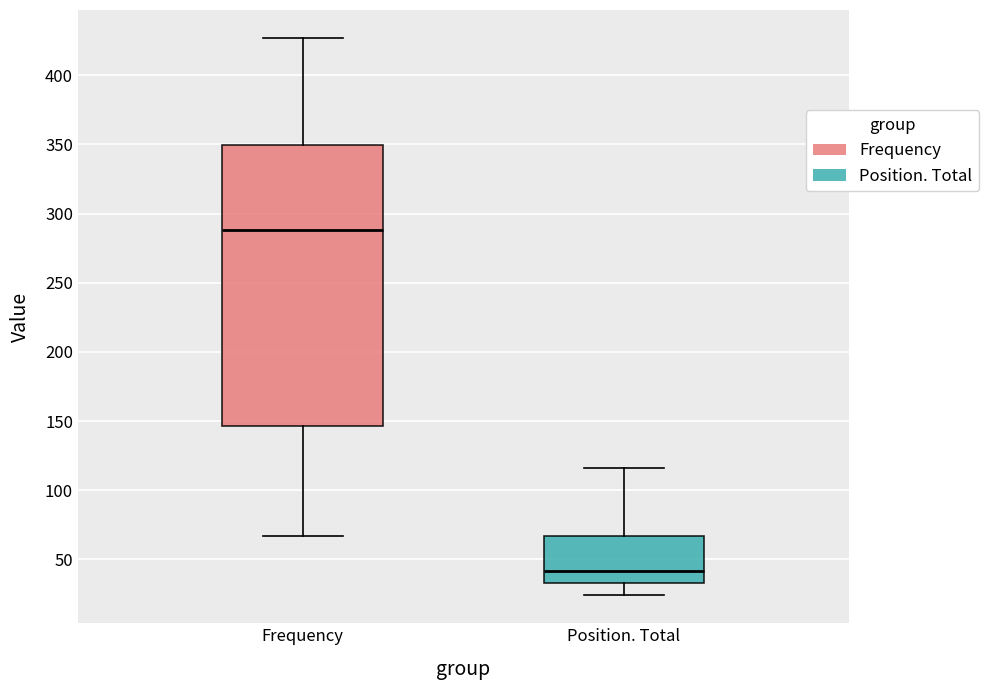

Reading left to right, read every box against the y-axis: the position of its median line, the range the box covers, and the ends of its whiskers. The values are not printed on the chart, so give them approximately, as read against the axis.

Frequency: median 290, box 145 to 350, whiskers 65 to 425
Position. Total: median 40, box 35 to 65, whiskers 25 to 115